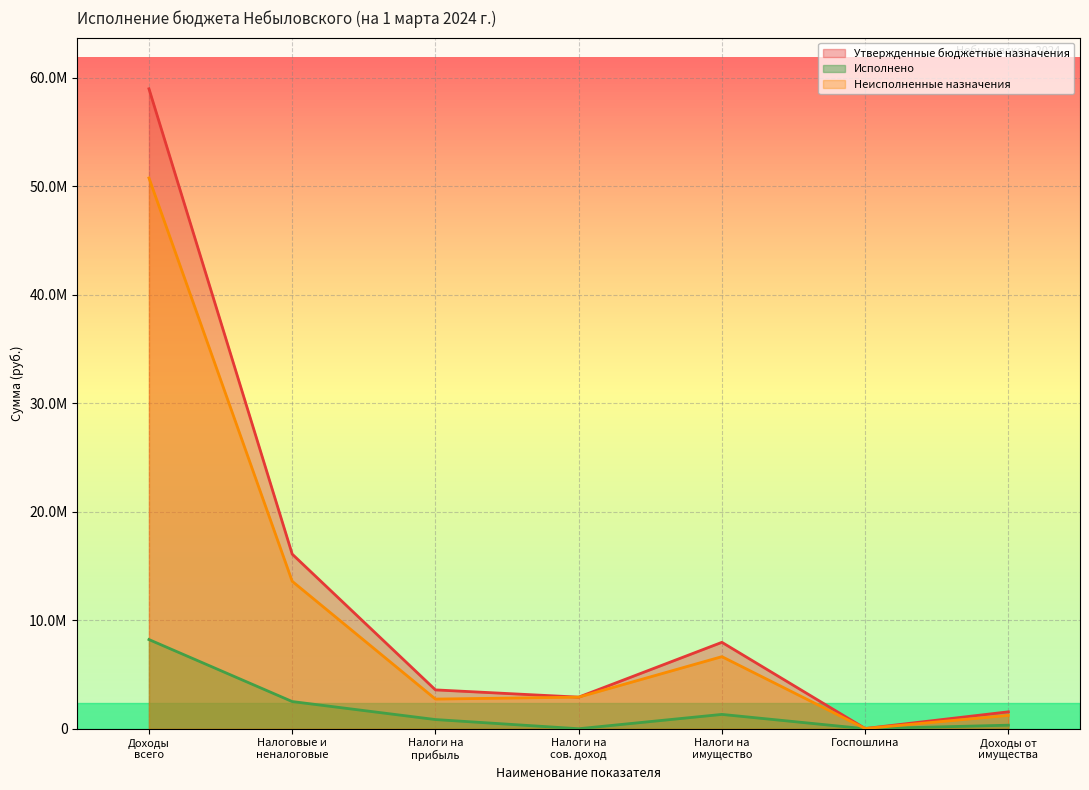

Does the chart display data point markers on the line(s)?

No